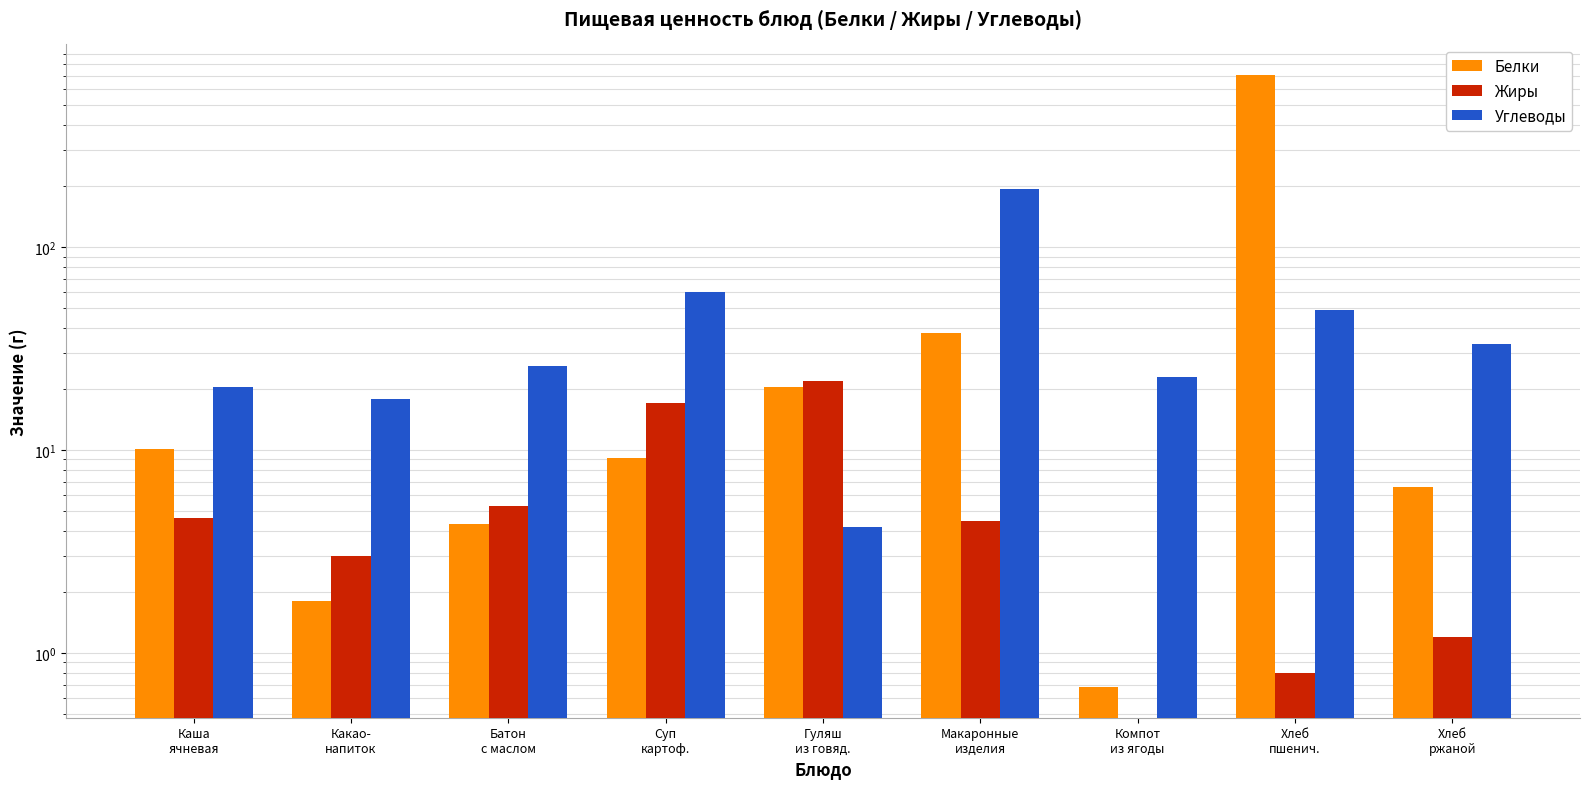

What is the sum of all Белки values?

797.1